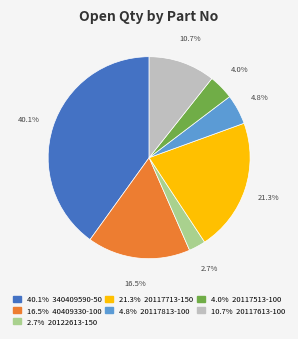

Is there a majority slice in this chart?

No